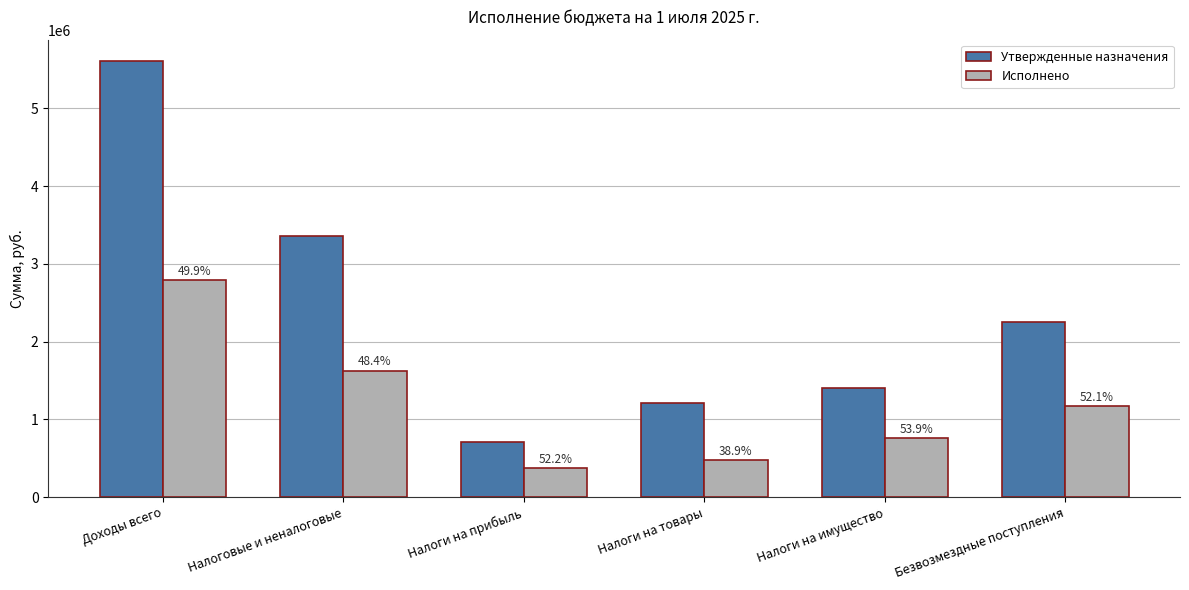

What are all the series names shown in the legend?

Утвержденные назначения, Исполнено